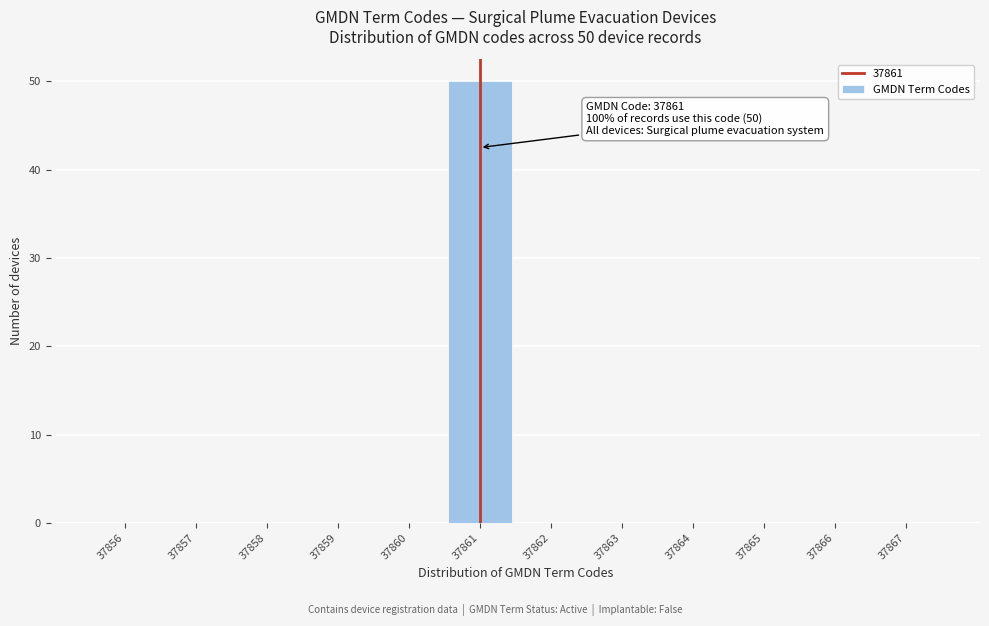

Over which range of the x-axis is the bar tallest?

37860.5 to 37861.5